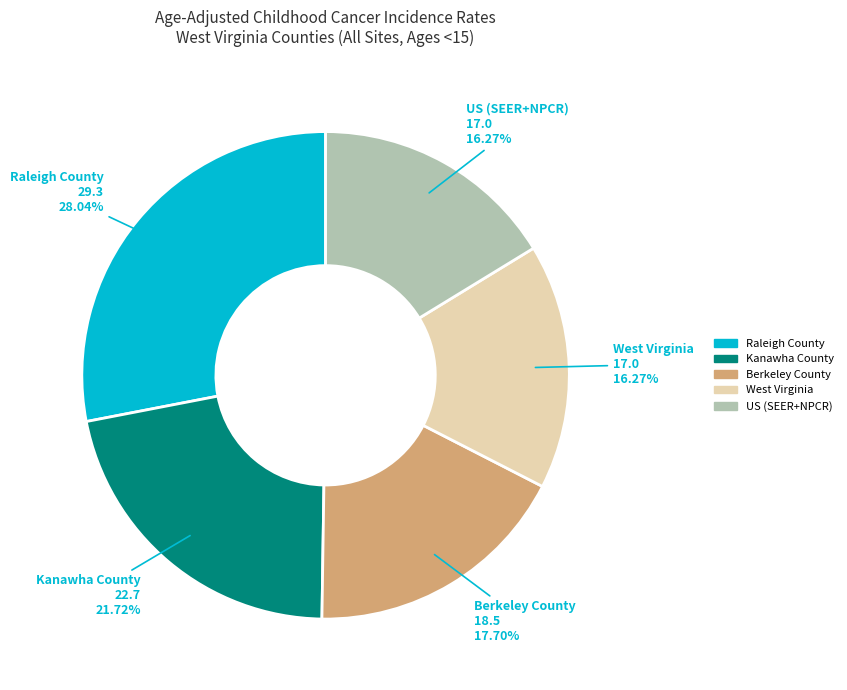

To the nearest percent, what percentage of the pie is West Virginia?

16%